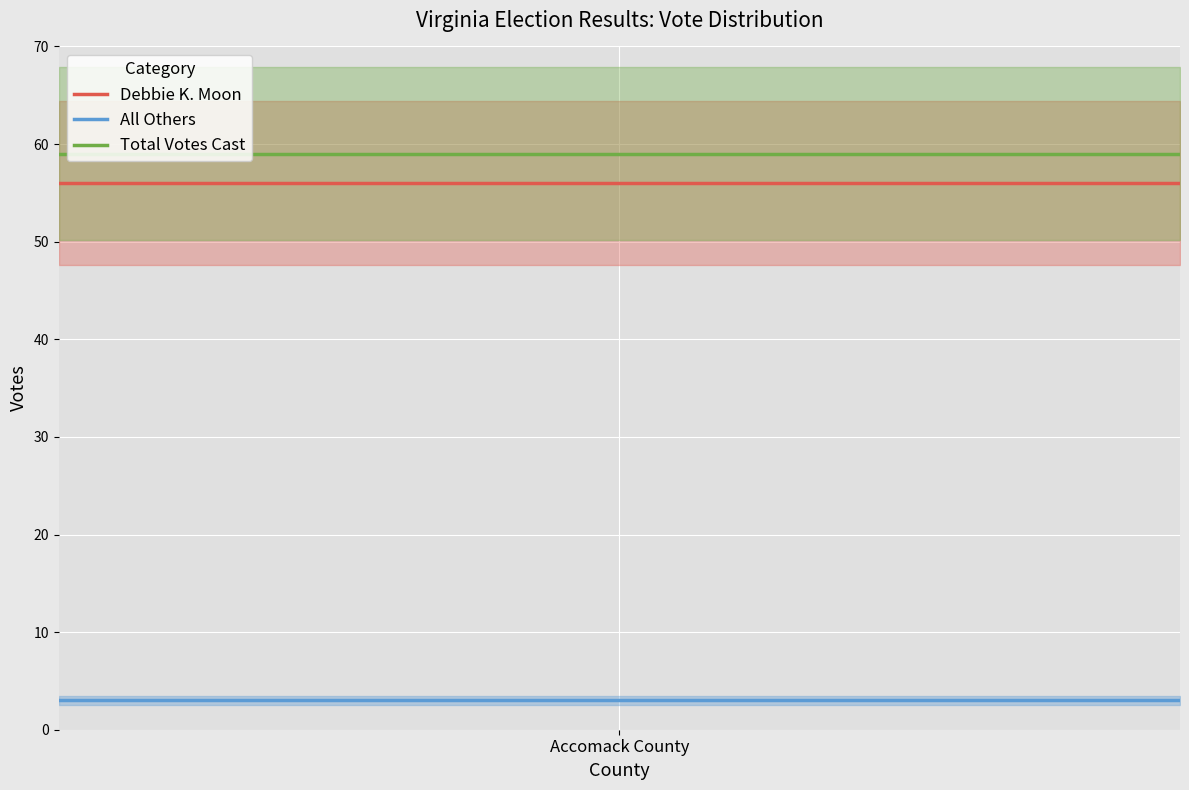

Which series has the largest total across all categories?

Total Votes Cast